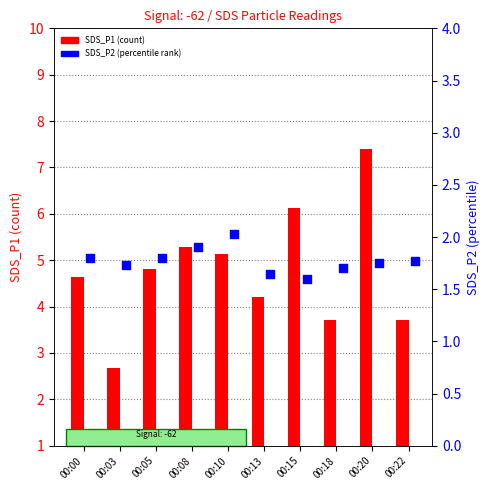

What is the total value across all series at 00:03?

4.4